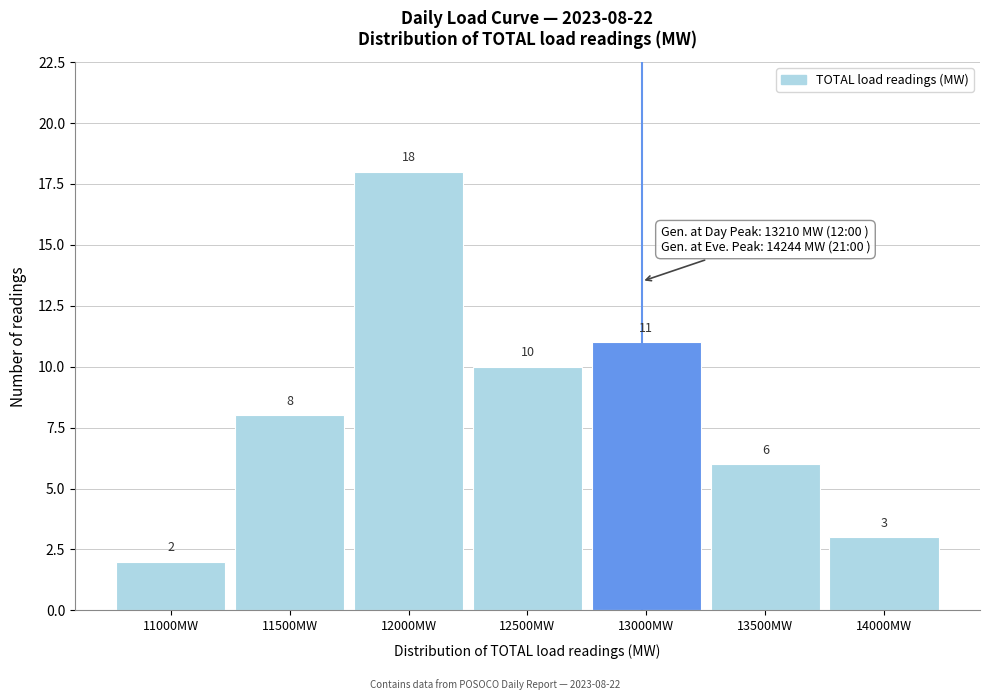

Reading right to left, extract all data points from this chart.

3	6	11	10	18	8	2